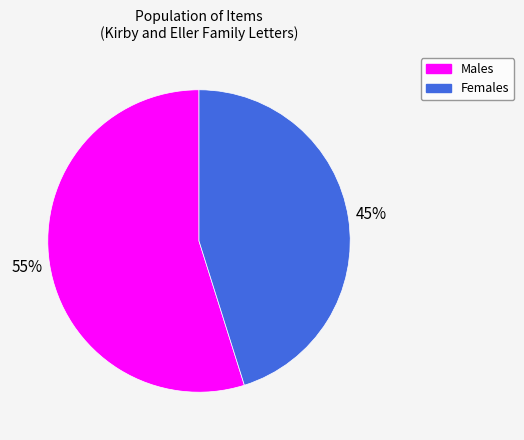

What percentage is the Females slice, to the nearest percent?

45%